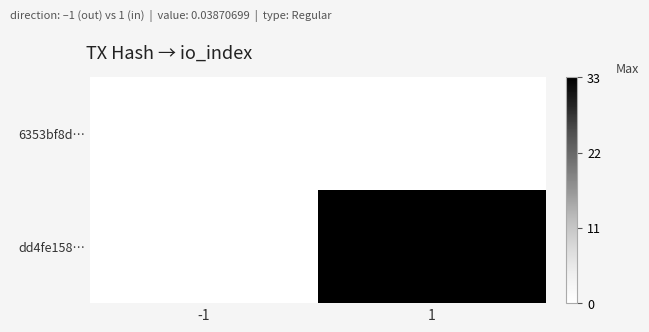

Reading left to right, extract all data points from this chart.

6353bf8d…: -1=0	1=0
dd4fe158…: -1=0	1=33